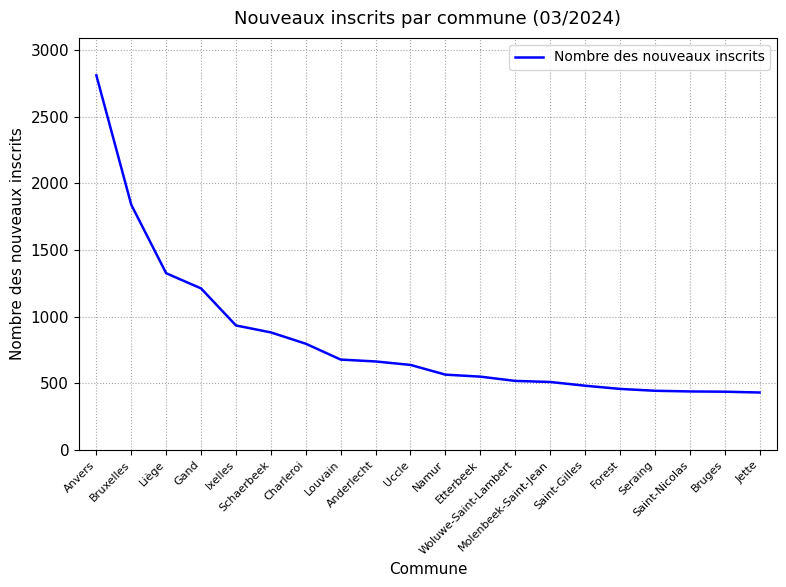

Is it true that the value at Bruges is 288?

False